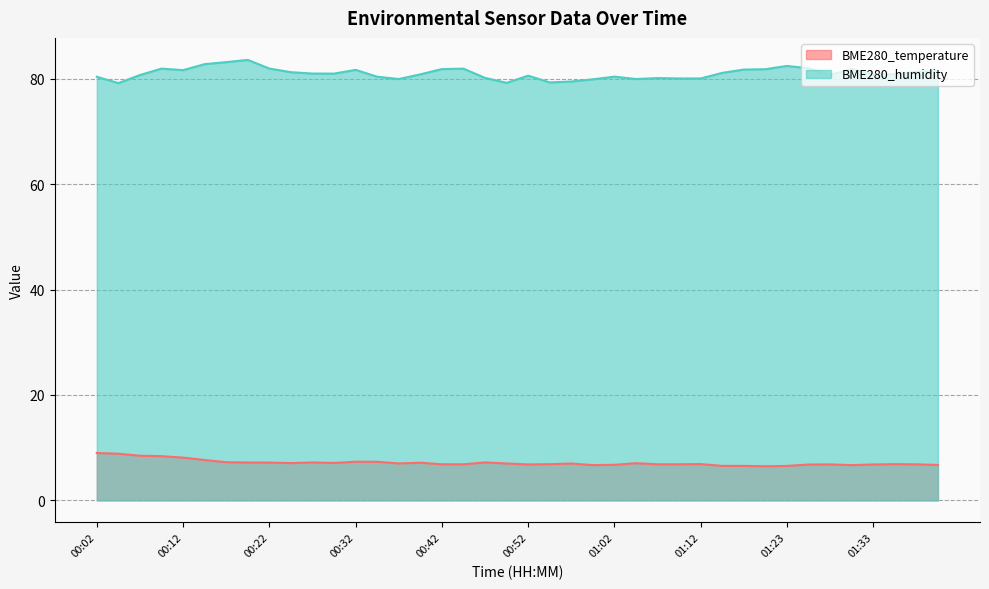

The value of BME280_temperature at 00:34 is 4.7. True or false?

False